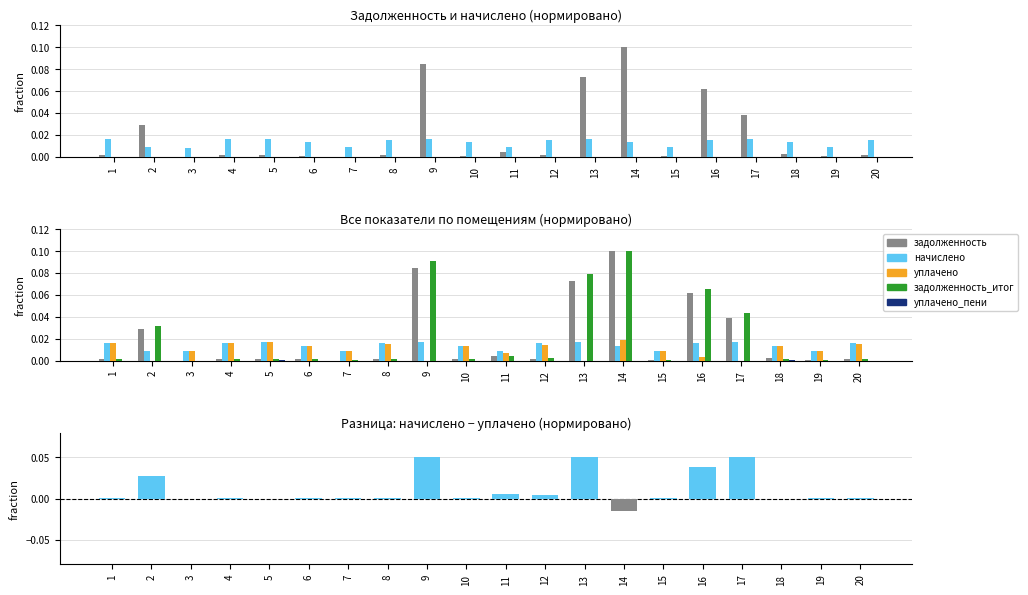

What is the maximum value shown in the chart?

0.1